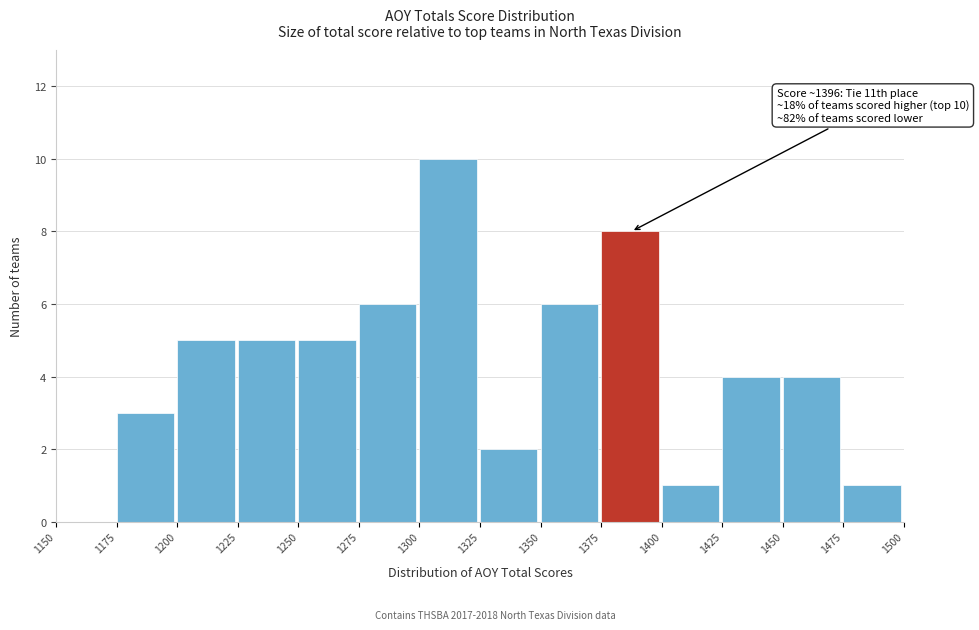

Over which range of the x-axis is the bar tallest?

1300 to 1325